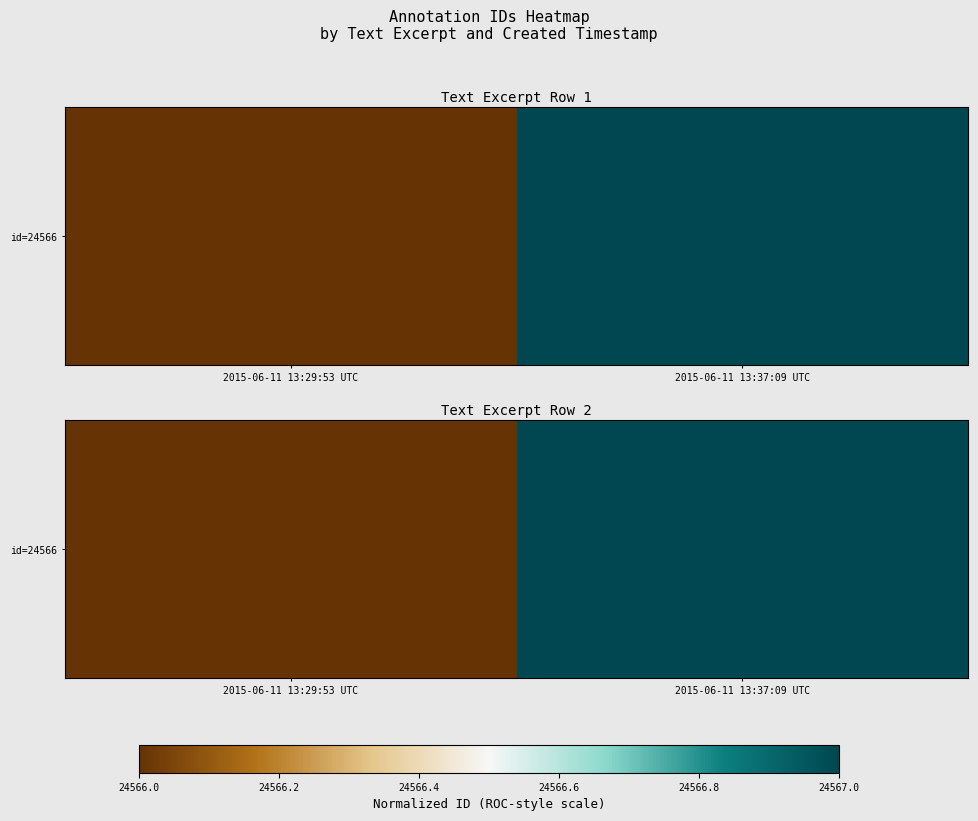

How many data points are less than 1?

1